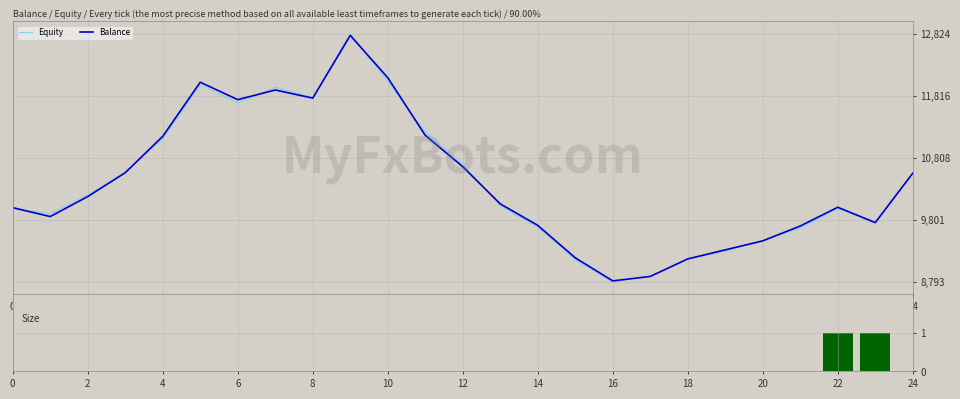

The Equity series shows 9987.5 at 0. True or false?

True